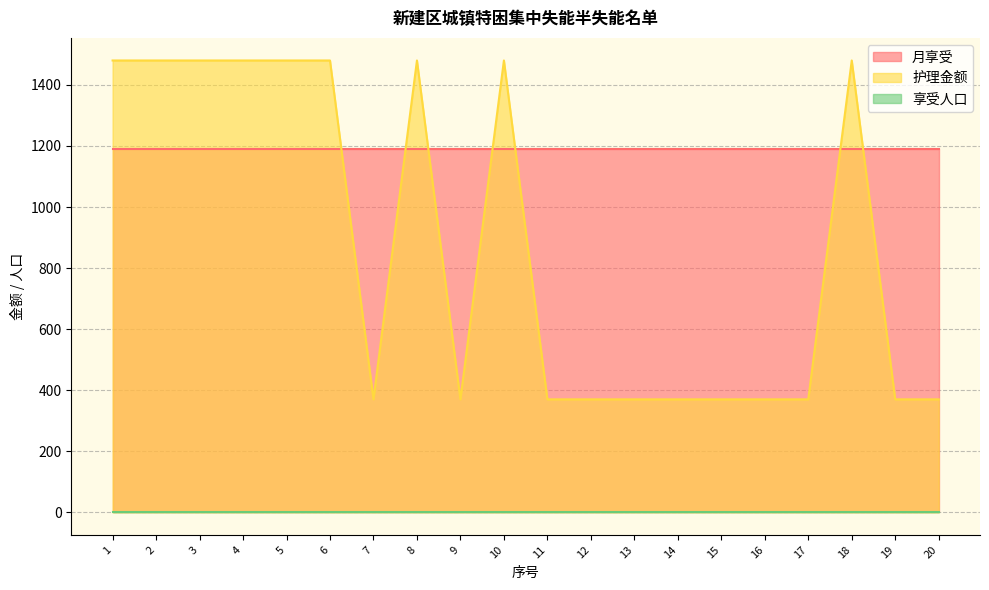

Reading left to right, list all the values displayed in this chart.

月享受: 1=1190	2=1190	3=1190	4=1190	5=1190	6=1190	7=1190	8=1190	9=1190	10=1190	11=1190	12=1190	13=1190	14=1190	15=1190	16=1190	17=1190	18=1190	19=1190	20=1190
护理金额: 1=1480	2=1480	3=1480	4=1480	5=1480	6=1480	7=370	8=1480	9=370	10=1480	11=370	12=370	13=370	14=370	15=370	16=370	17=370	18=1480	19=370	20=370
享受人口: 1=1	2=1	3=1	4=1	5=1	6=1	7=1	8=1	9=1	10=1	11=1	12=1	13=1	14=1	15=1	16=1	17=1	18=1	19=1	20=1